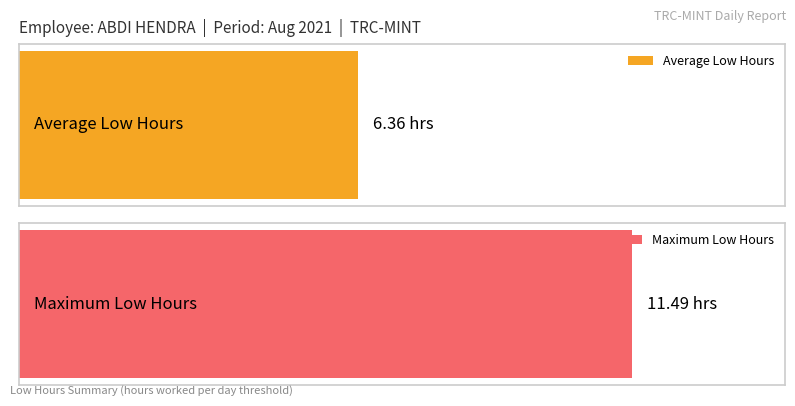

The value at 2-Mon is 6.4. True or false?

False